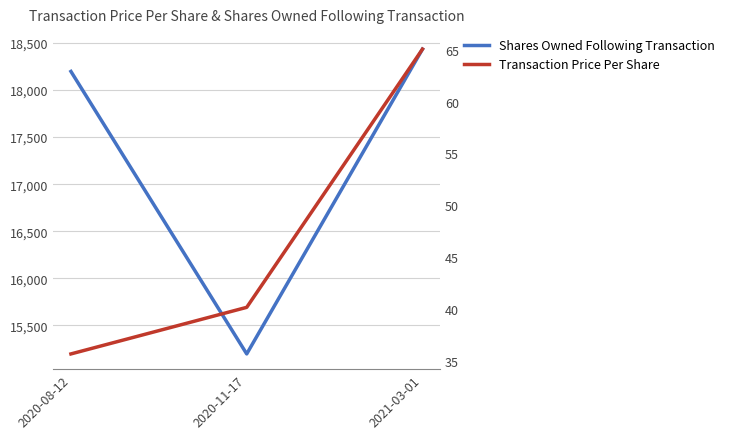

How many distinct data groups are displayed?

2